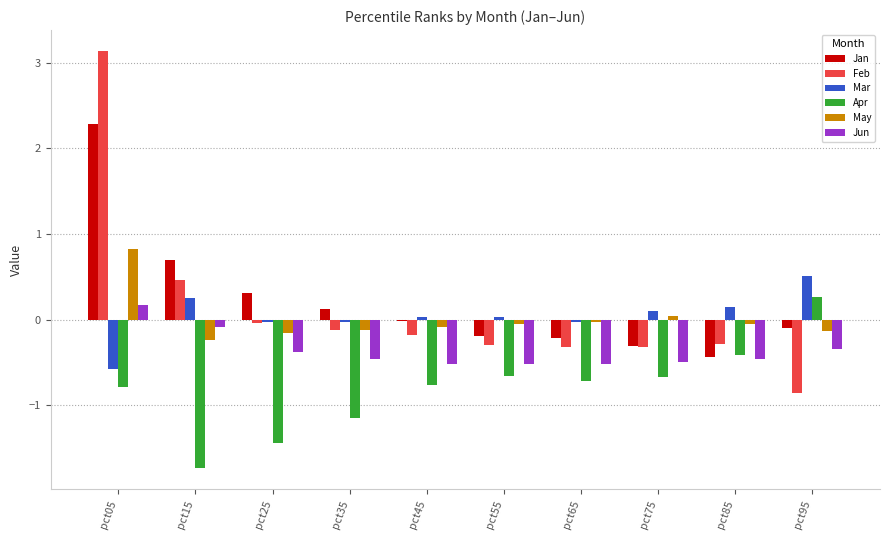

What is the sum of all Mar values?

0.4